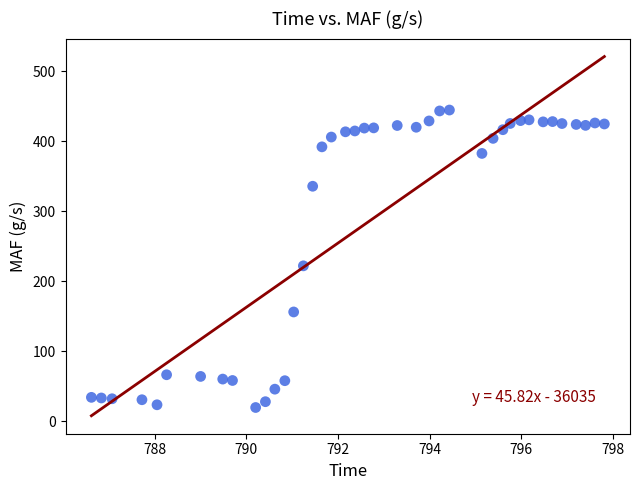

What is the range of X values (max minus min)?

11.2